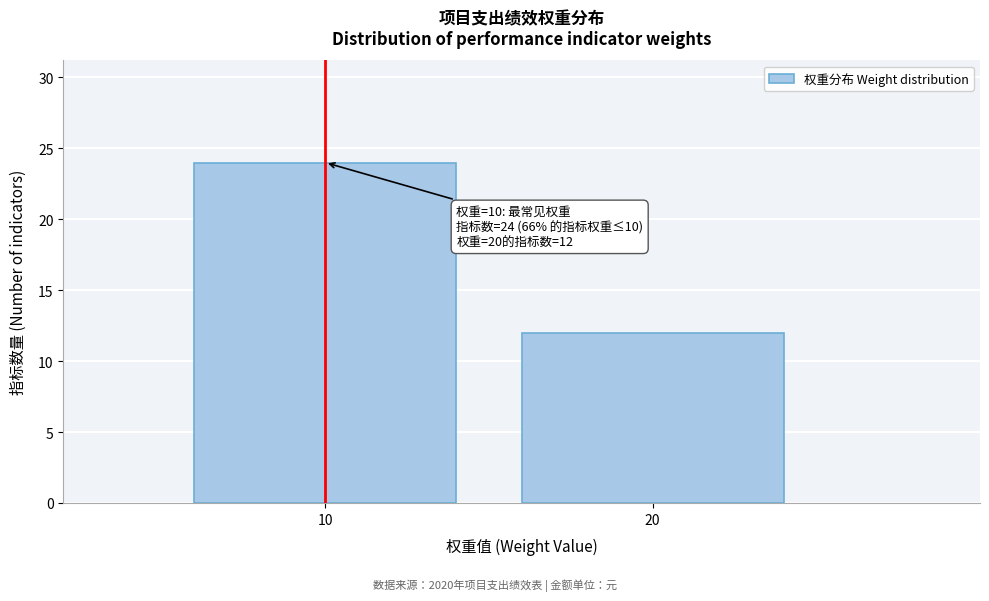

Reading right to left, list all the values displayed in this chart.

12	24